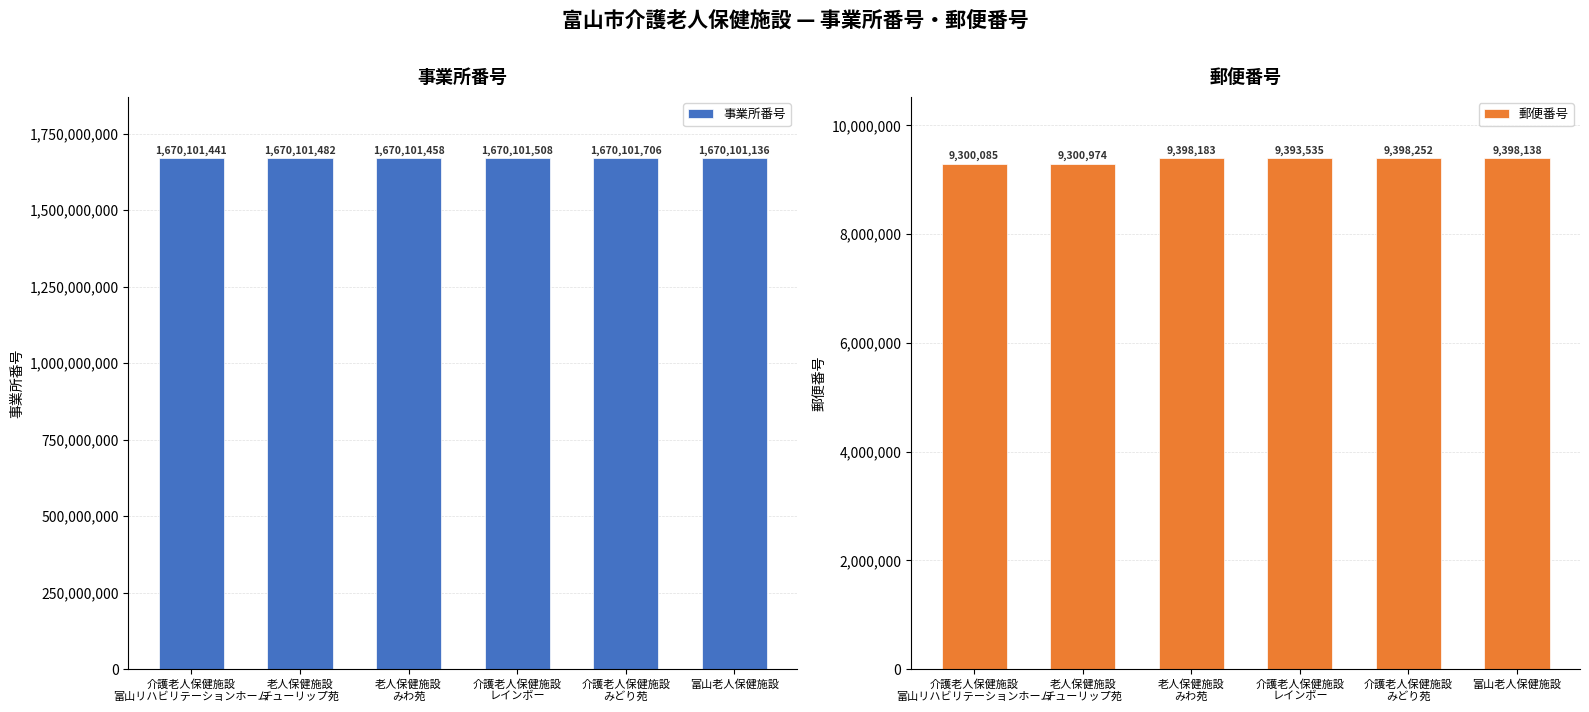

Rank the categories by 郵便番号 value from lowest to highest.

介護老人保健施設
富山リハビリテーションホーム, 老人保健施設
チューリップ苑, 介護老人保健施設
レインボー, 富山老人保健施設, 老人保健施設
みわ苑, 介護老人保健施設
みどり苑